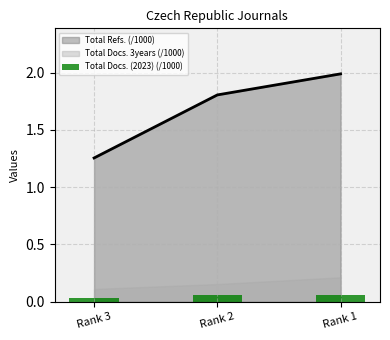

Rank the categories by value from lowest to highest.

Rank 3, Rank 2, Rank 1